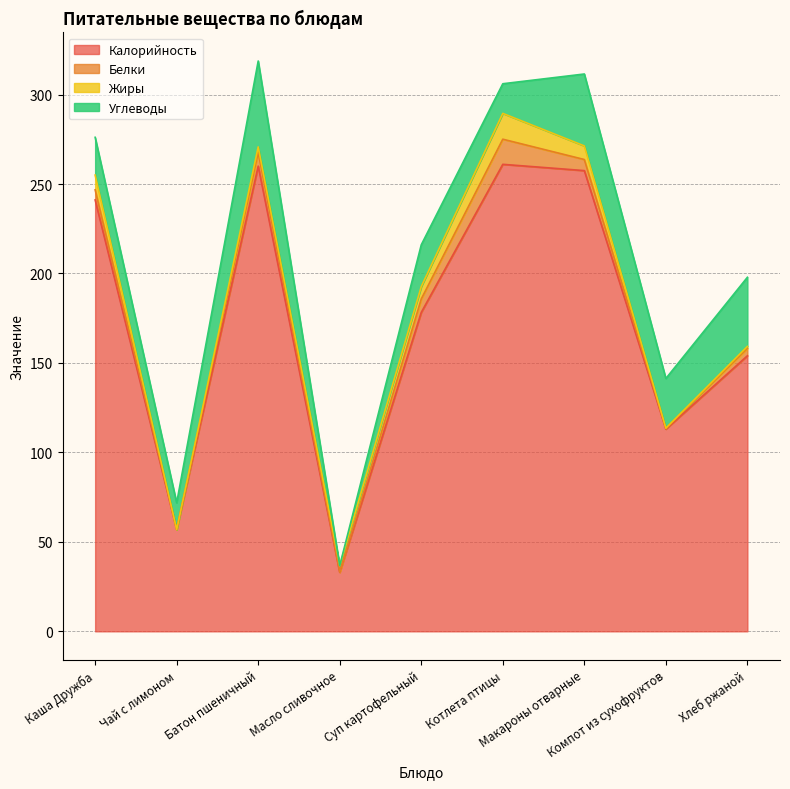

The Углеводы series shows 10.9 at Суп картофельный. True or false?

False